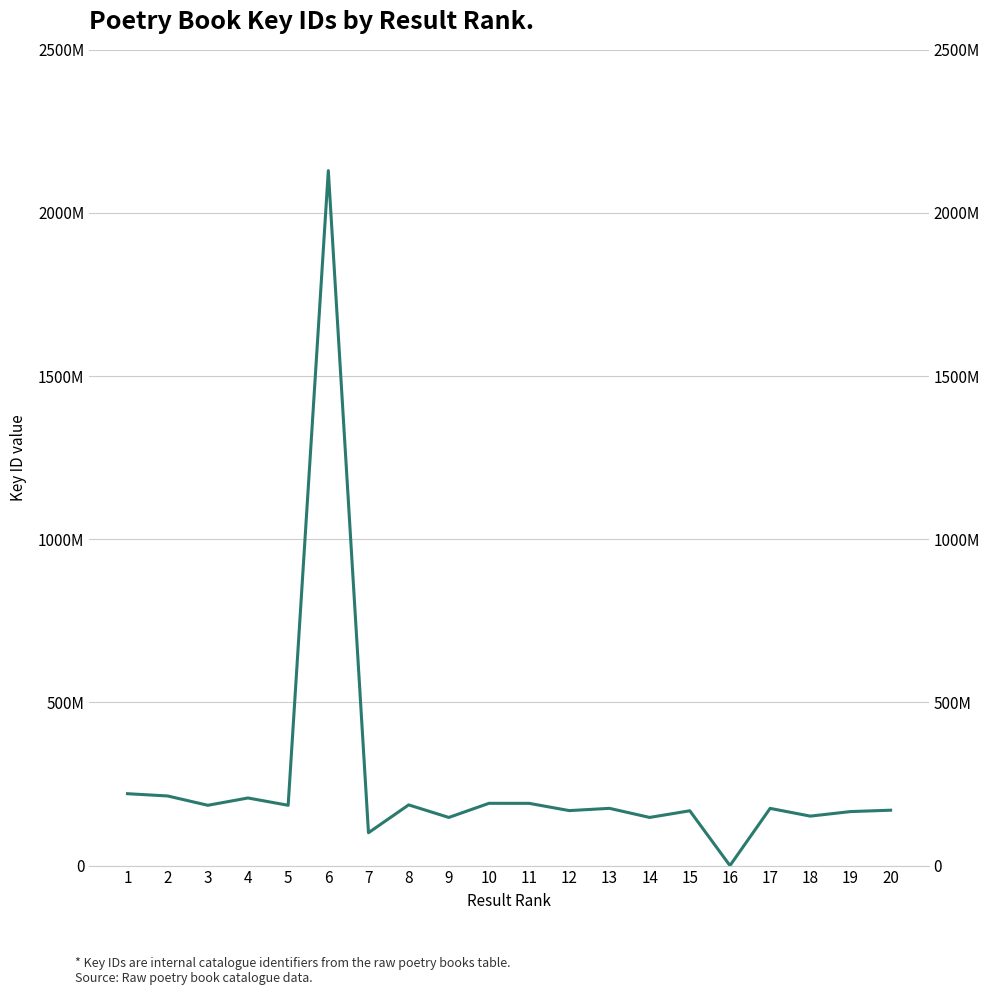

Rank the categories by value from highest to lowest.

6, 1, 2, 4, 10, 11, 8, 3, 5, 13, 17, 20, 12, 15, 19, 18, 9, 14, 7, 16